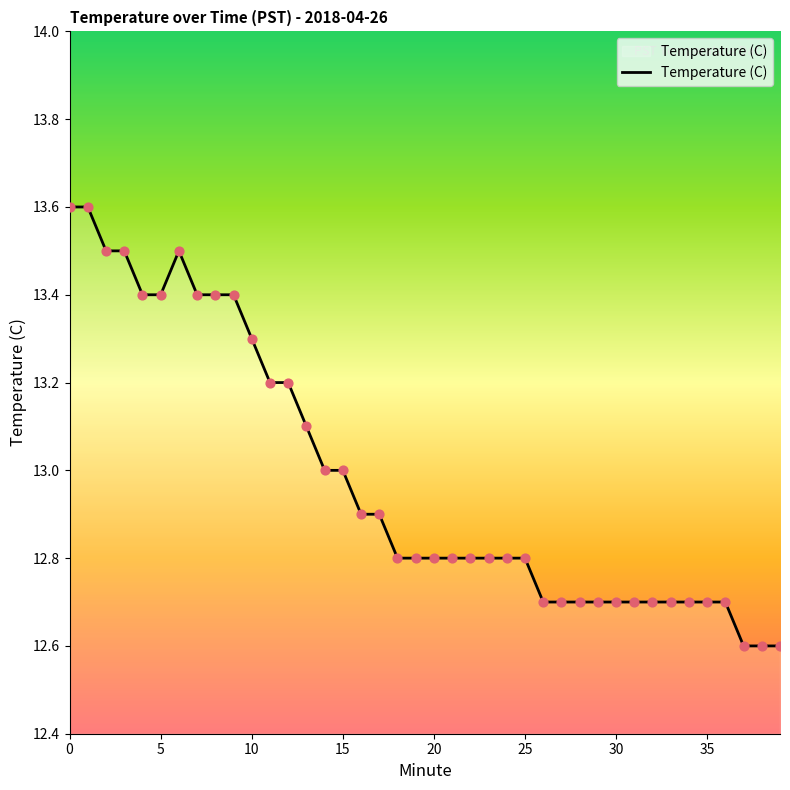

What is the smallest value displayed?

12.6